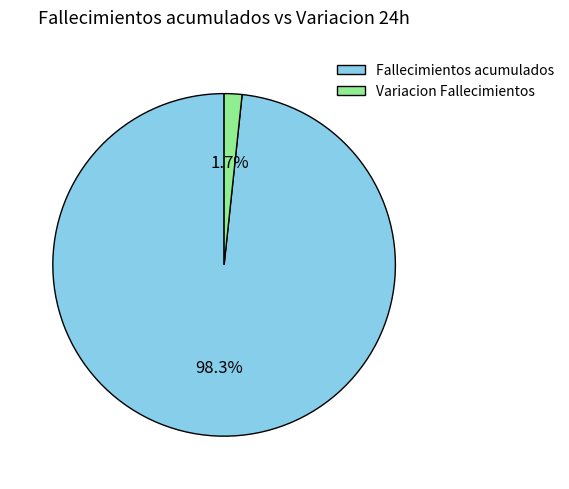

Rank the categories by value from highest to lowest.

Fallecimientos acumulados, Variacion Fallecimientos